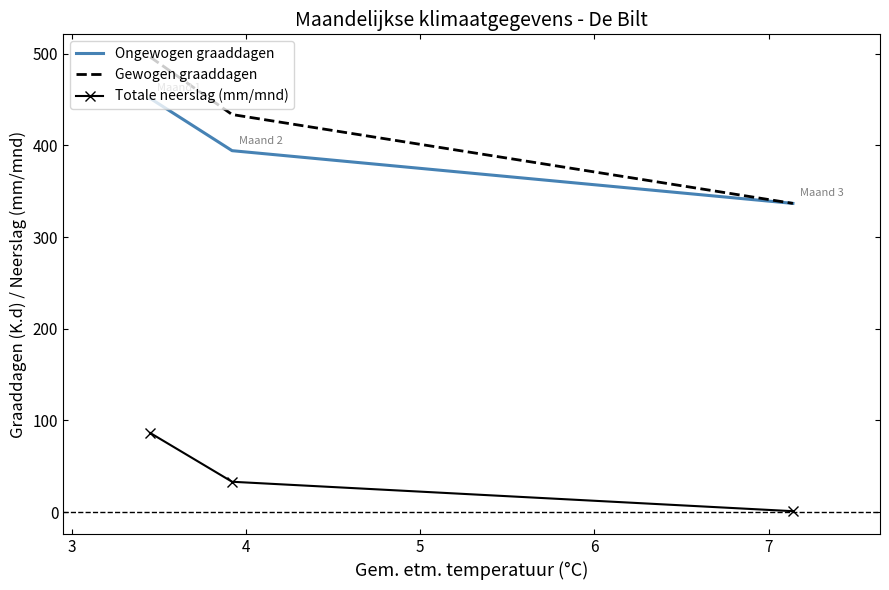

What are all the series names shown in the legend?

Ongewogen graaddagen, Gewogen graaddagen, Totale neerslag (mm/mnd)